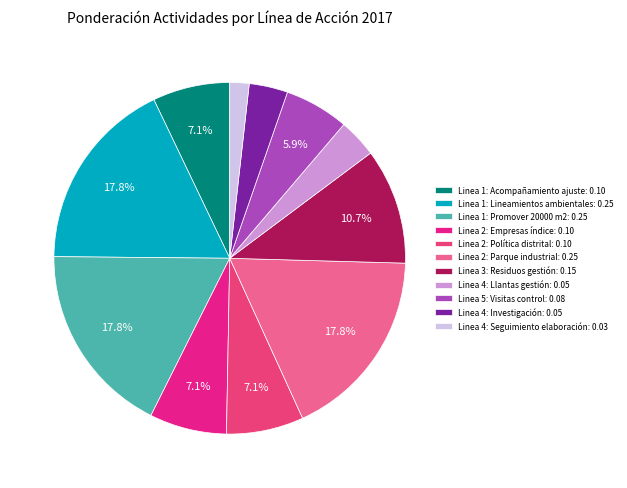

To the nearest percent, what is the average slice percentage?

9%